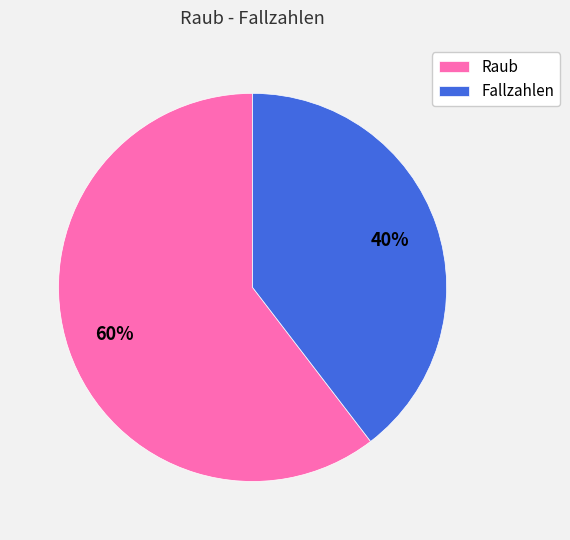

Count the number of slices in the pie.

2